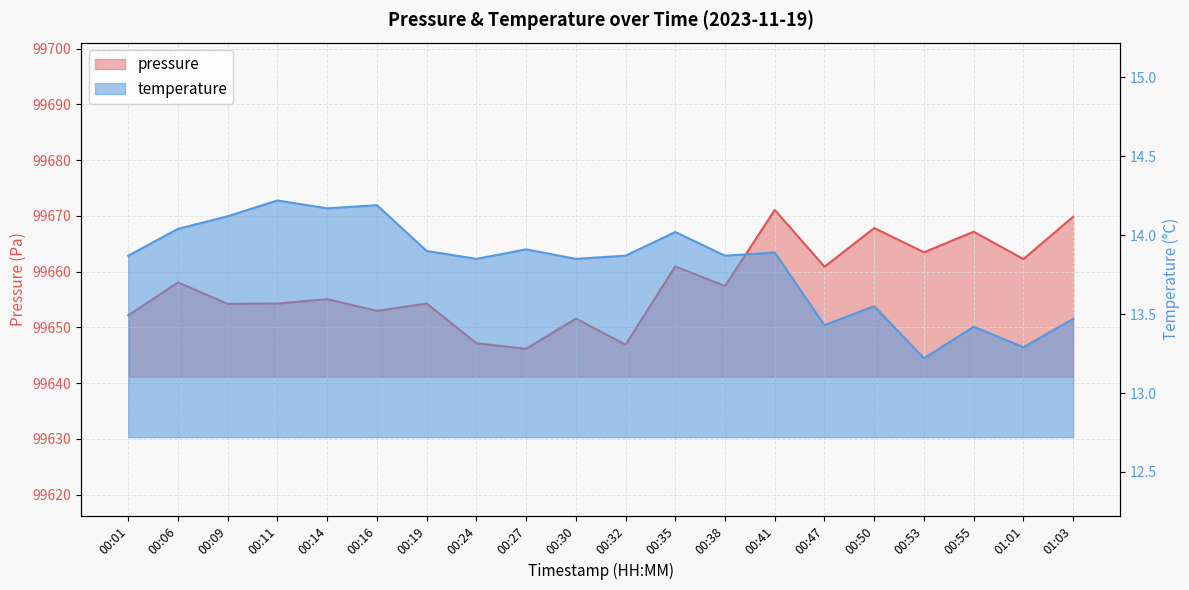

What is the maximum value for pressure?

99671.1